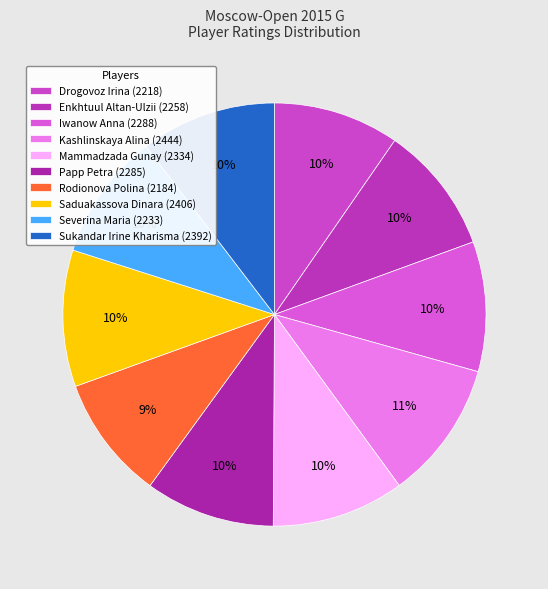

How many segments does this pie chart have?

10